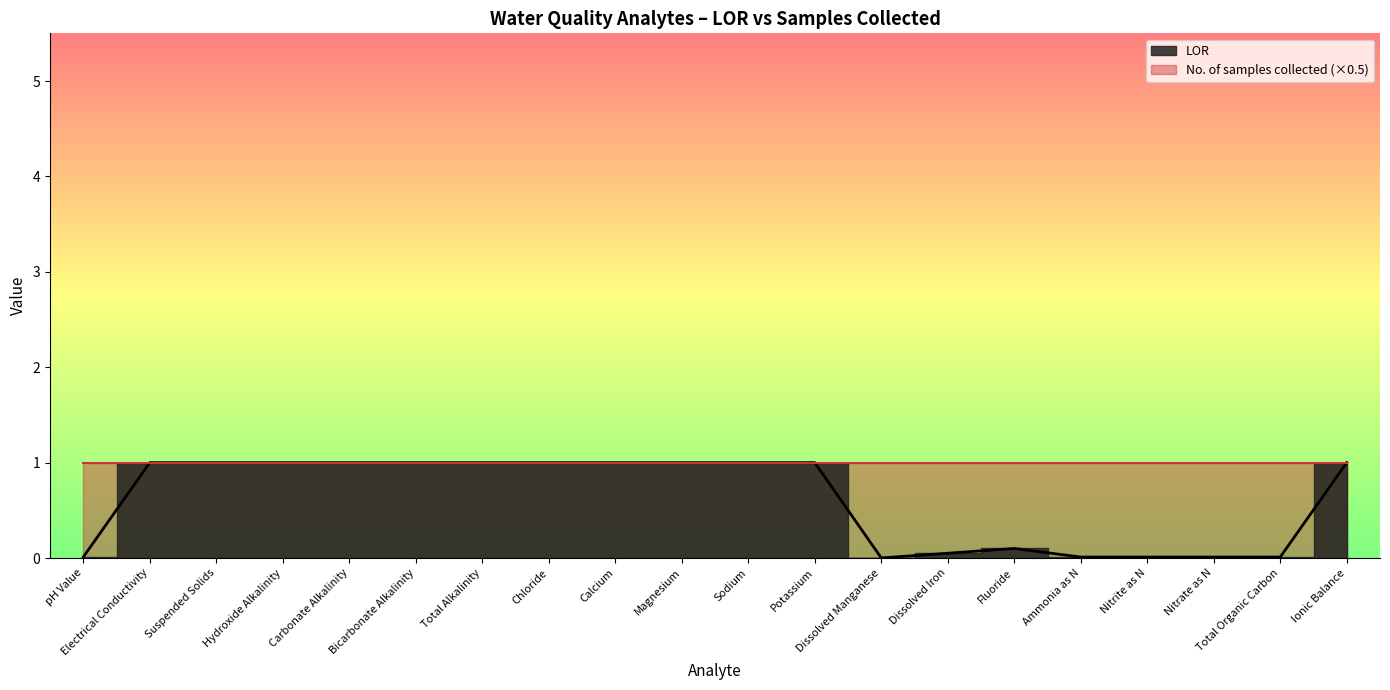

What is the label of the 19th point from the left?

Total Organic Carbon